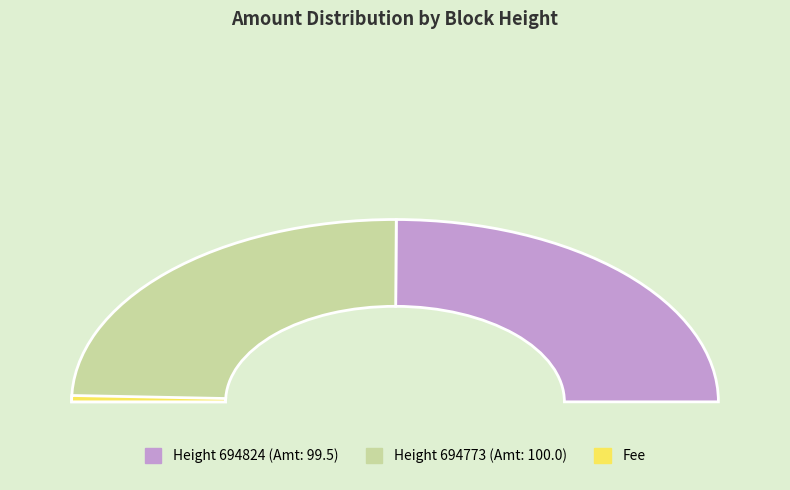

To the nearest percent, what is the combined percentage of 694824 and 694773?

100%